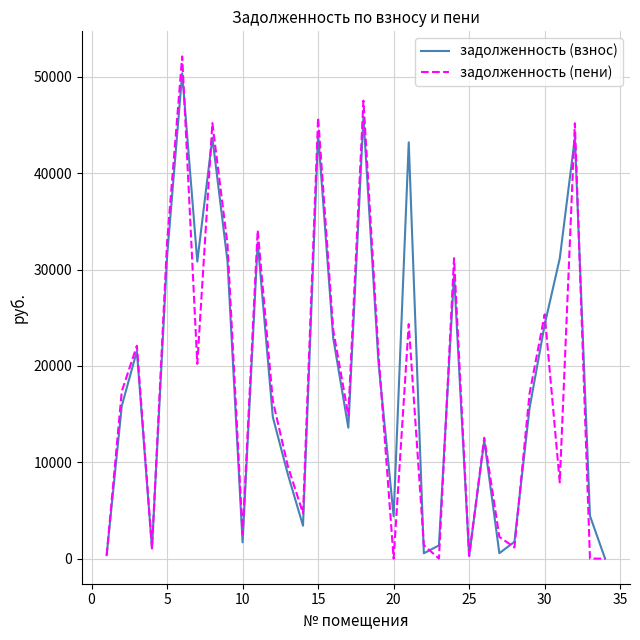

Which series has the largest total across all categories?

задолженность (взнос)